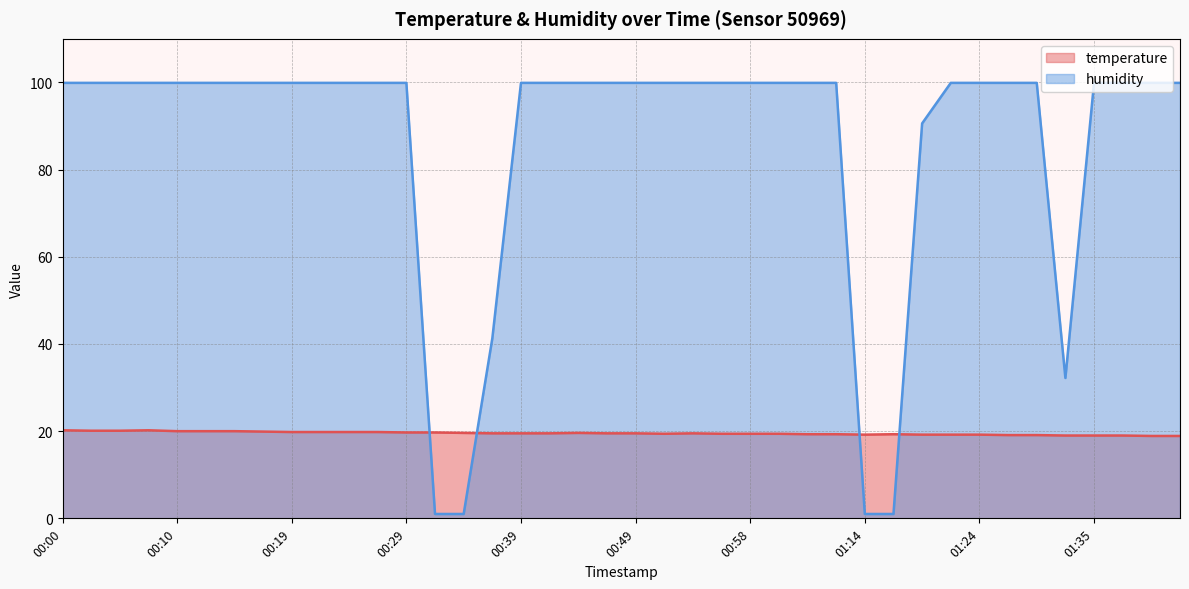

Rank the series by their maximum value, from highest to lowest.

humidity, temperature